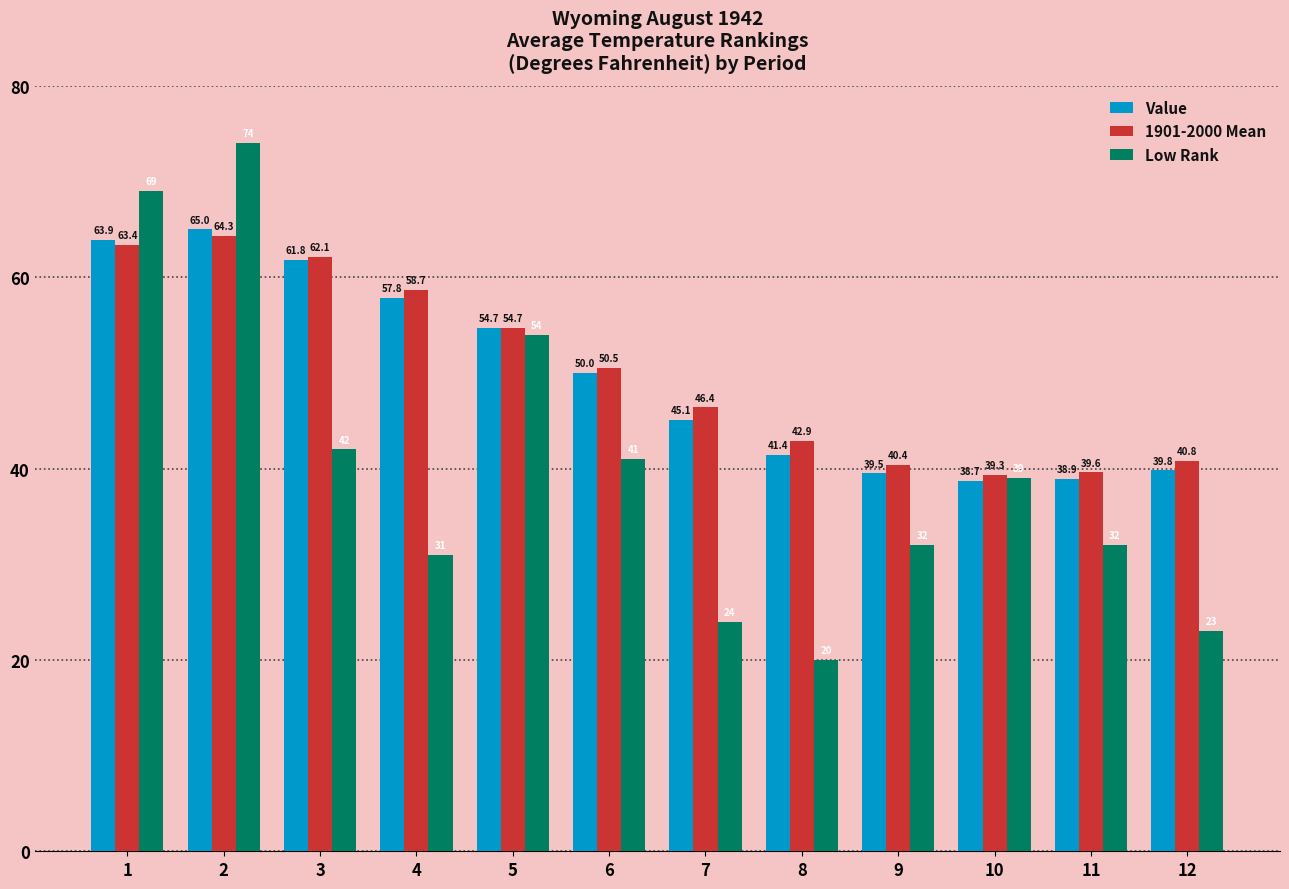

At which label is 1901-2000 Mean closest to 51?

6